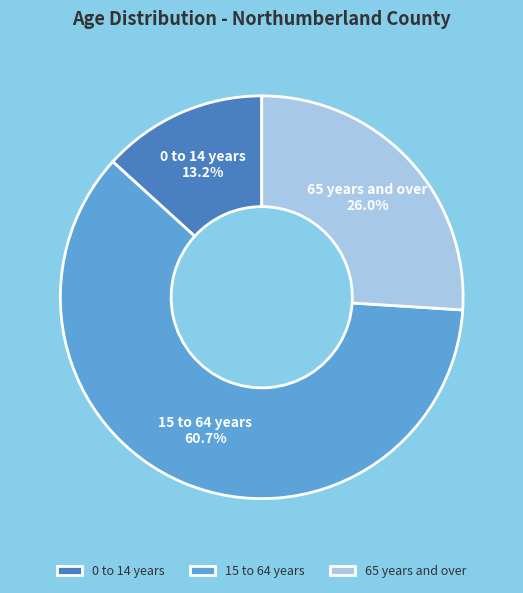

Which slice represents more than half of the pie?

15 to 64 years